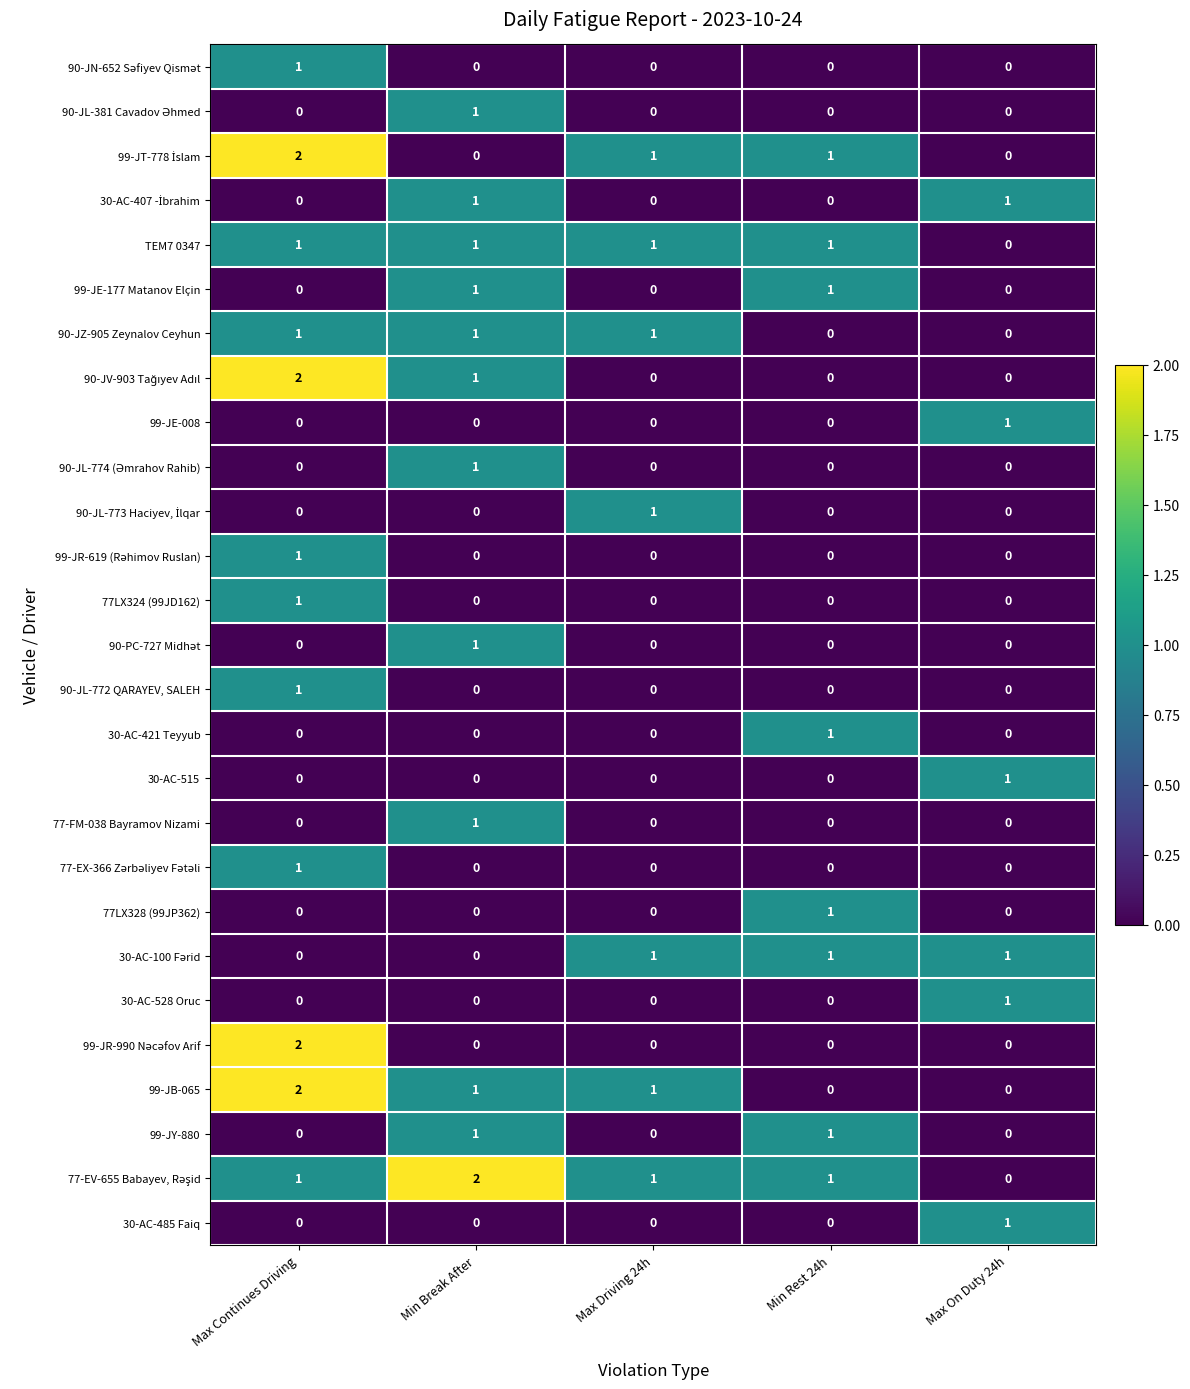

What is the spread (max minus min) of values at Max On Duty 24h?

1